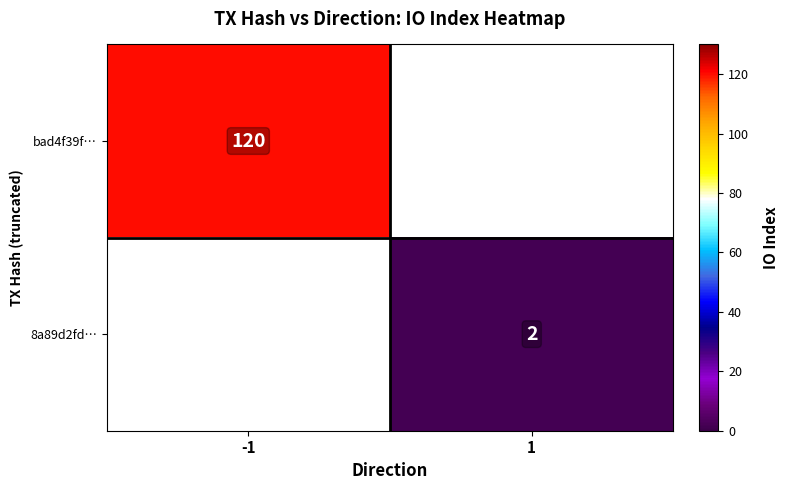

What is the greatest value displayed?

120